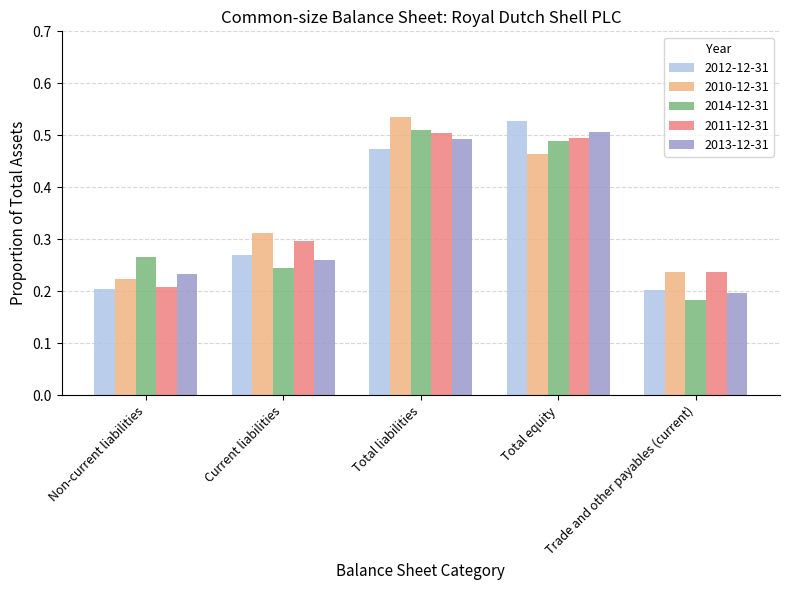

What position from the left is Non-current liabilities?

1